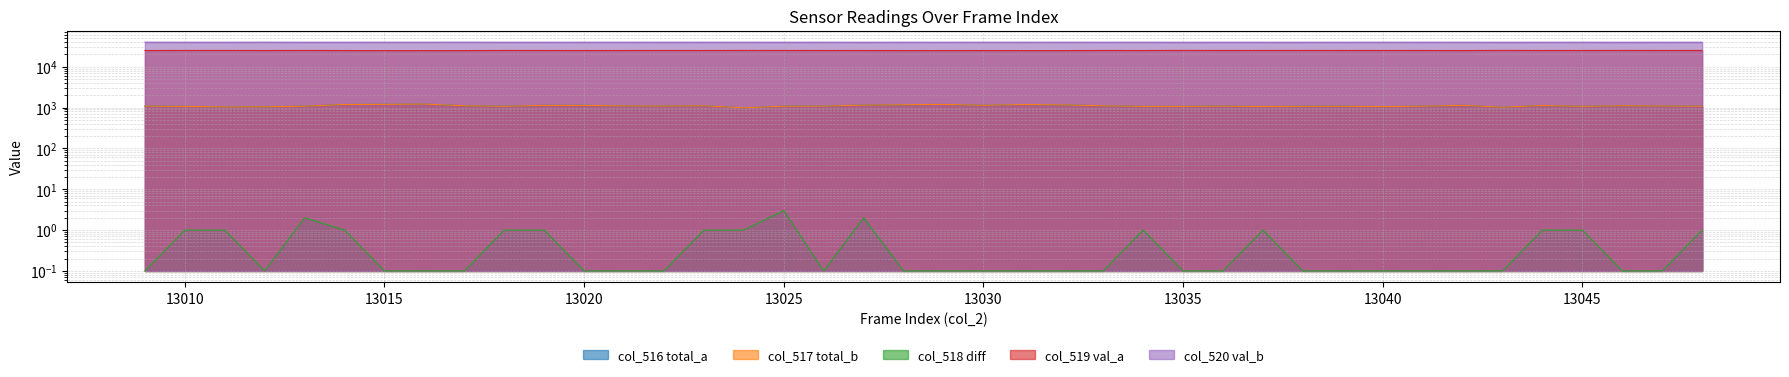

True or false: col_517 (total_b) and col_520 (val_b) intersect in this chart.

False